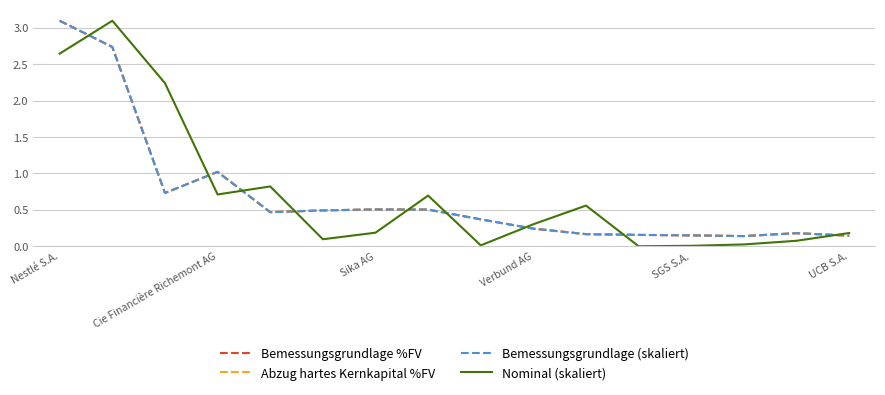

Between which two adjacent categories do Abzug hartes Kernkapital %FV and Bemessungsgrundlage (skaliert) first intersect?

Verbund AG and SGS S.A.